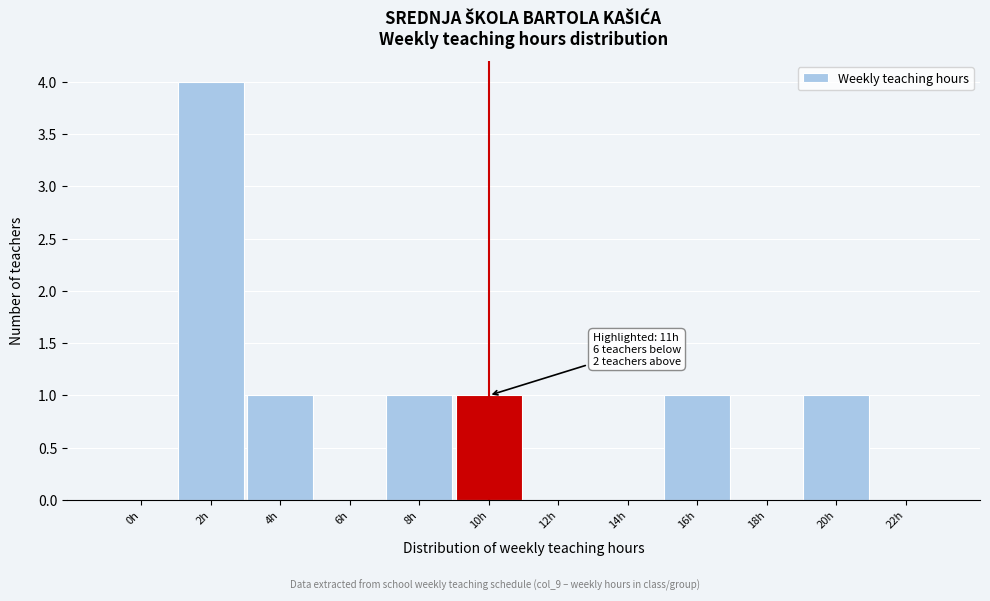

Reading left to right, what are all the values shown in this chart?

0h=0	2h=4	4h=1	6h=0	8h=1	10h=1	12h=0	14h=0	16h=1	18h=0	20h=1	22h=0